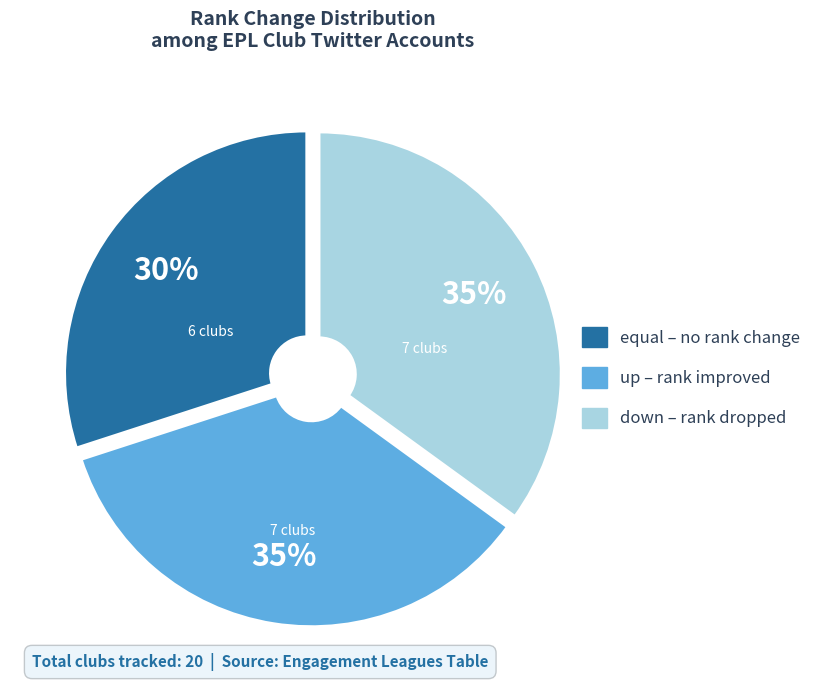

Do equal and down together represent more than half of the pie?

Yes